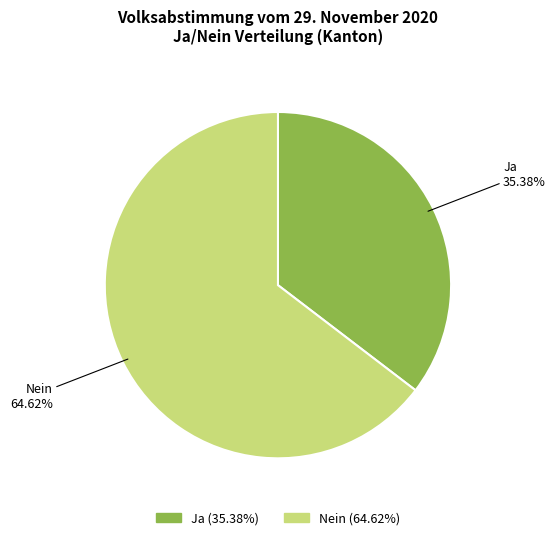

Is there any slice that represents more than half of the pie?

Yes